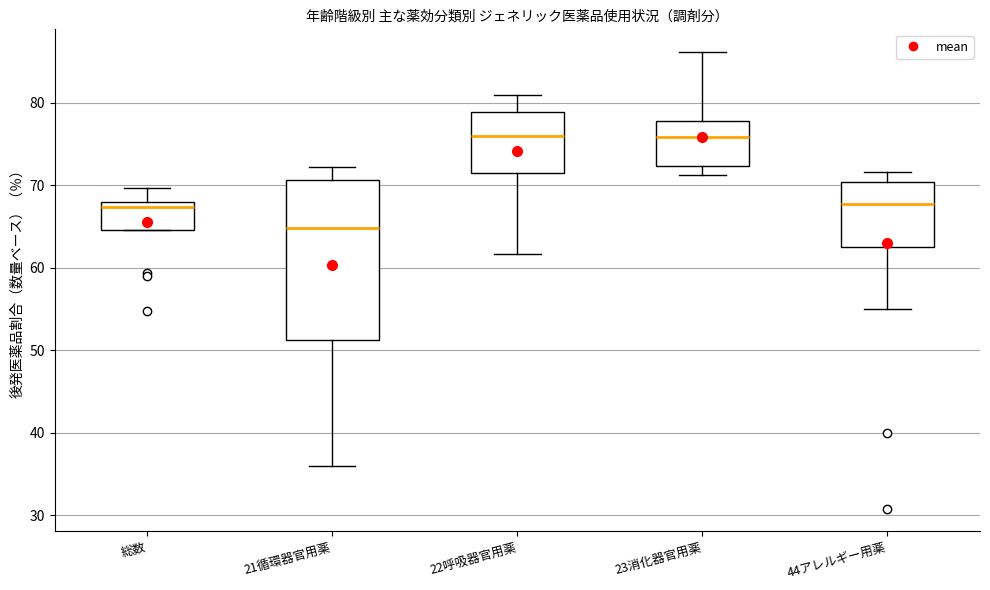

Comparing the boxes themselves (not the whiskers), which one is the tallest?

21循環器官用薬